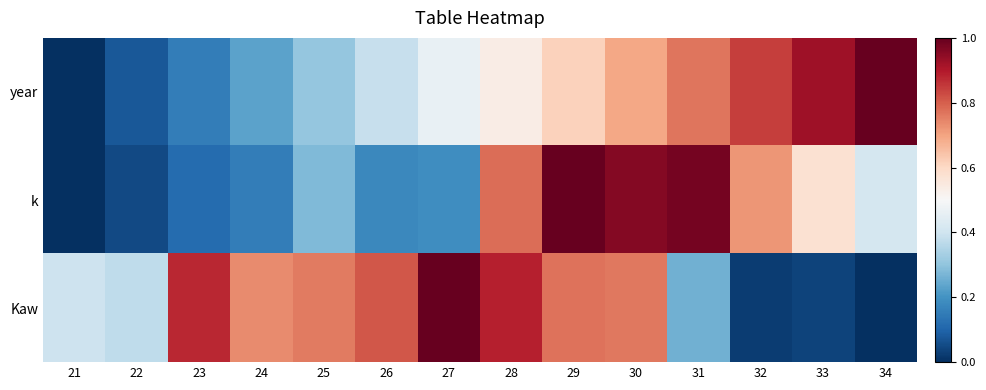

List the series in order of their overall mean, highest first.

Kaw, year, k